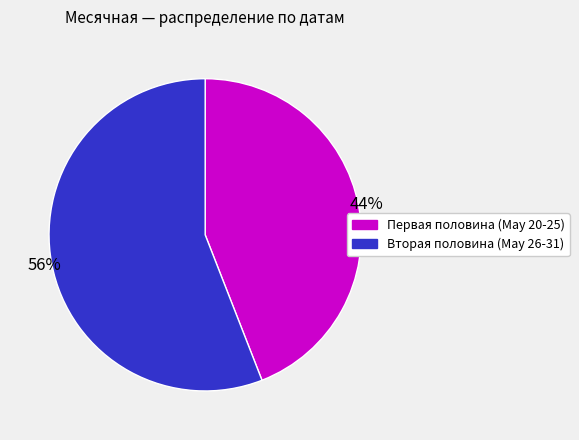

Is there any slice that represents more than half of the pie?

Yes